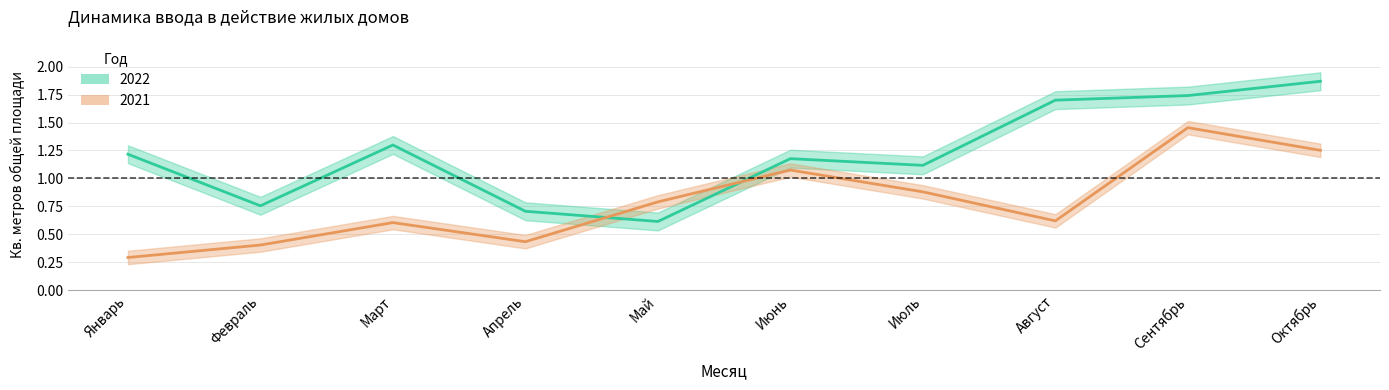

What are all the series names shown in the legend?

2022, 2021